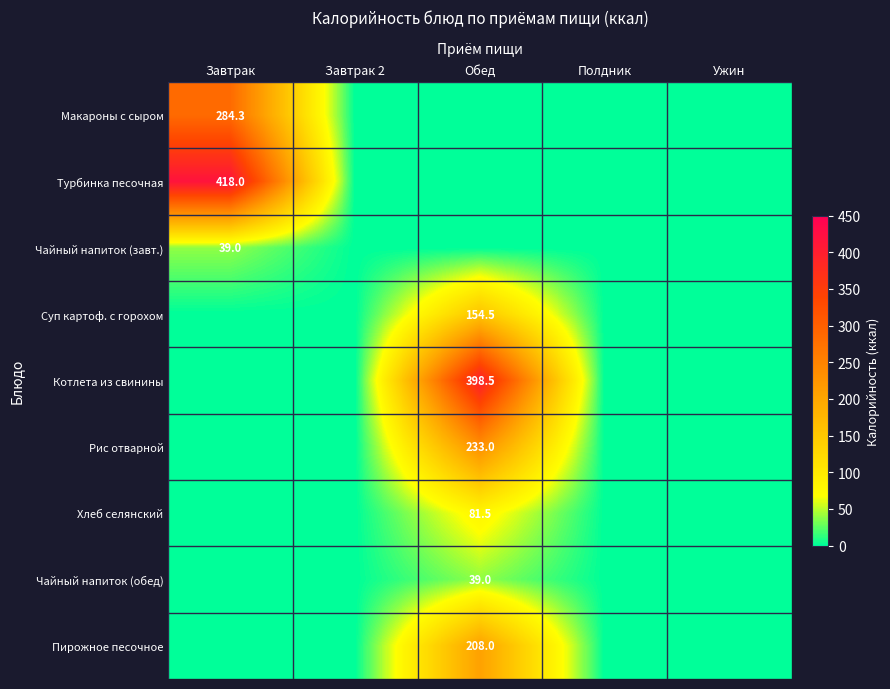

Which series changed the most between Завтрак and Обед?

Турбинка песочная